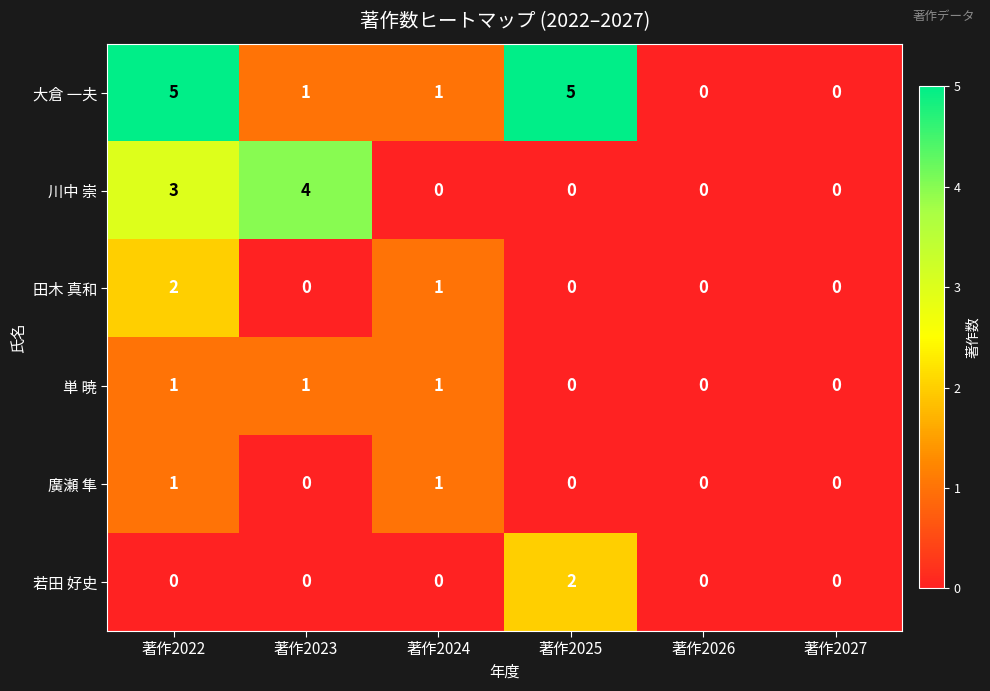

The 大倉 一夫 series shows 8 at 著作2025. True or false?

False